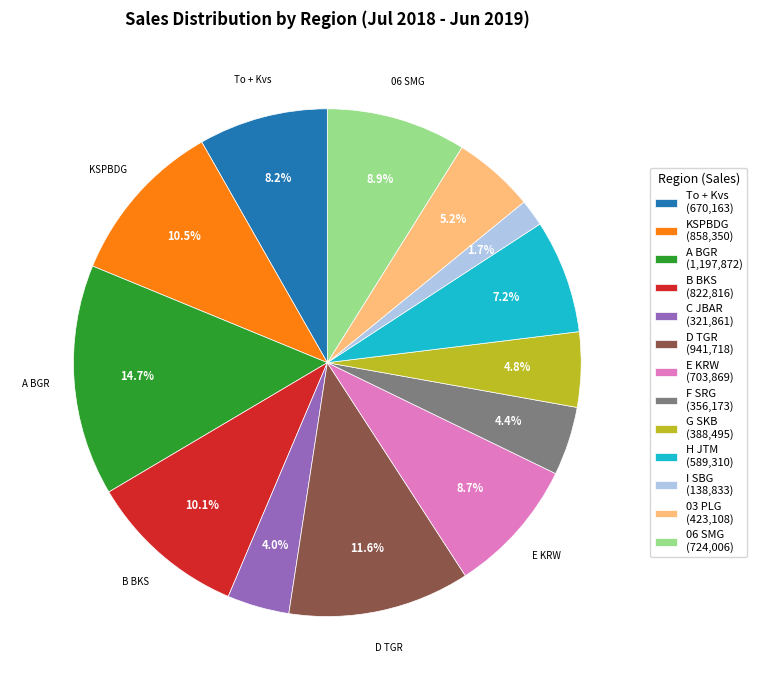

Does any single category account for the majority?

No